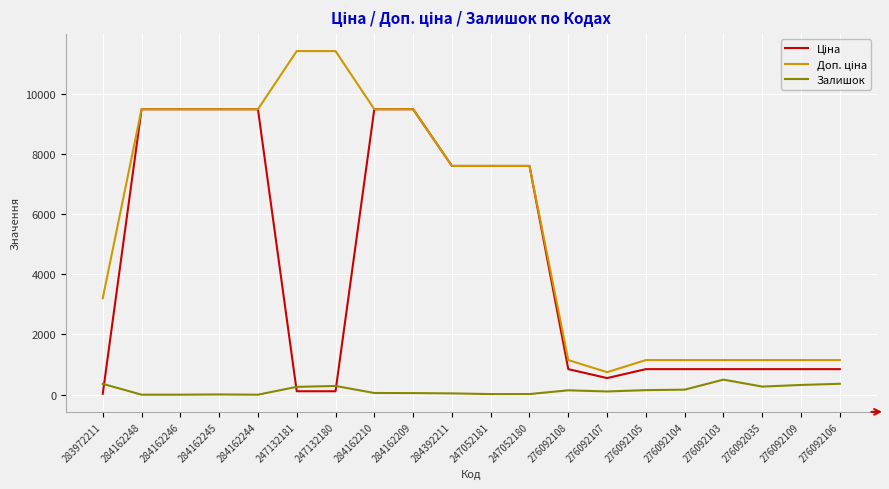

How many lines are shown in the chart?

3